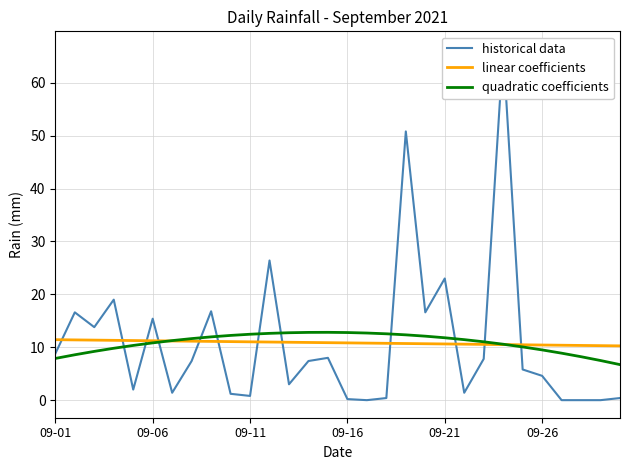

List the series in order of their overall mean, highest first.

historical data, linear coefficients, quadratic coefficients